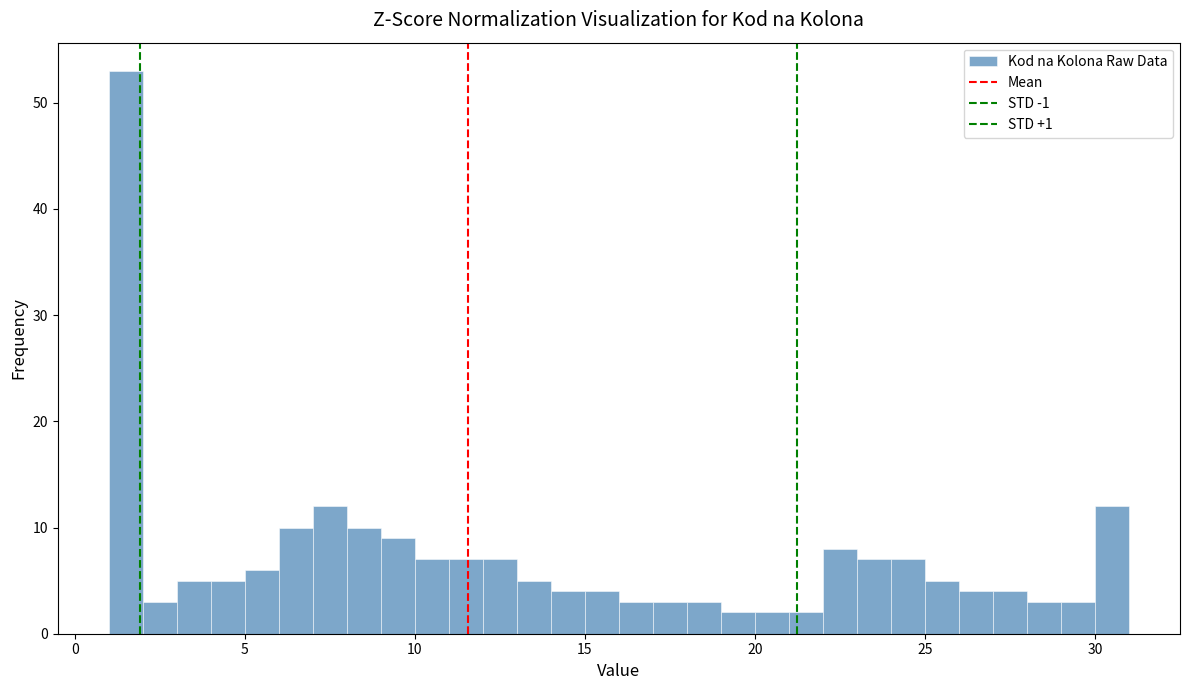

Read against the x-axis, roughly where is the centre of the tallest bar?

1.5